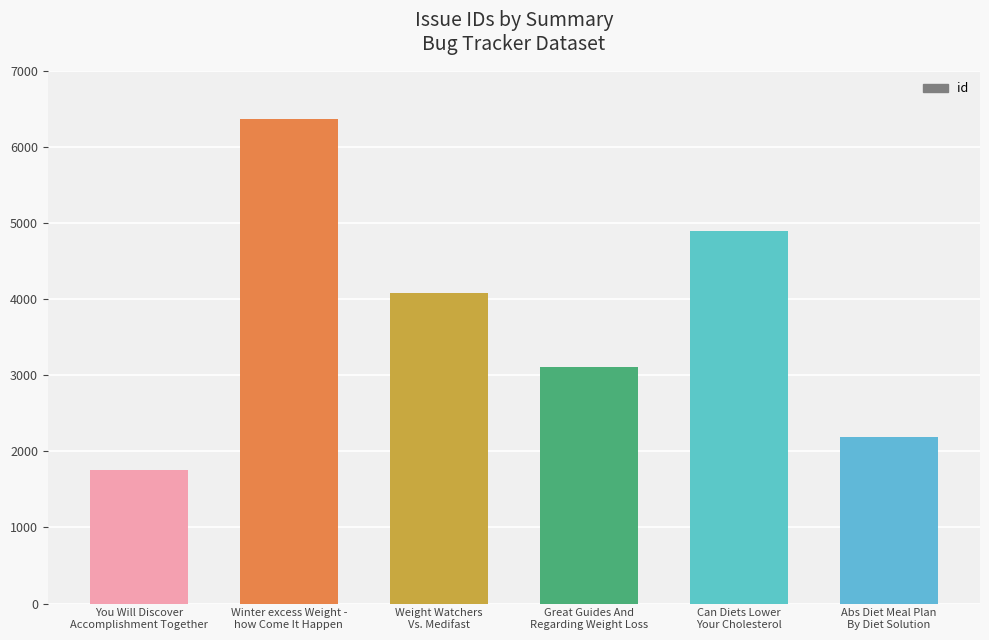

How many data points are less than 4087?

3